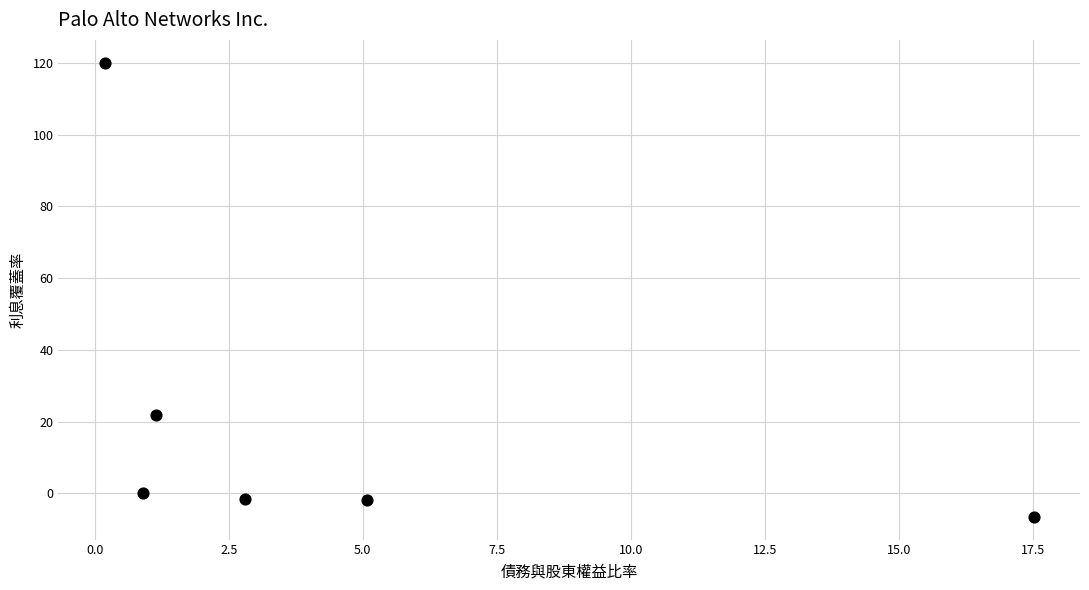

What is the range of X values (max minus min)?

17.3